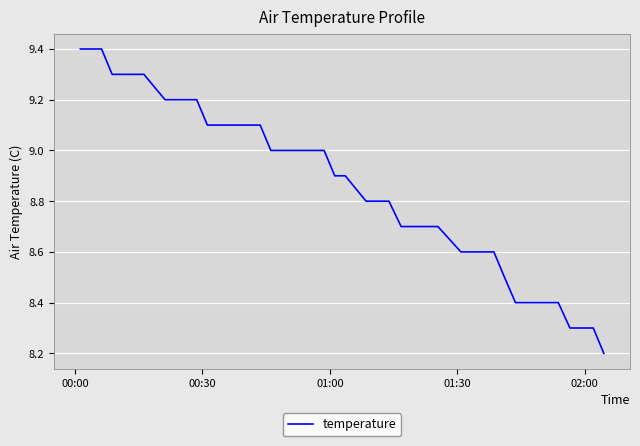

What is the difference between the maximum and minimum values?

1.2